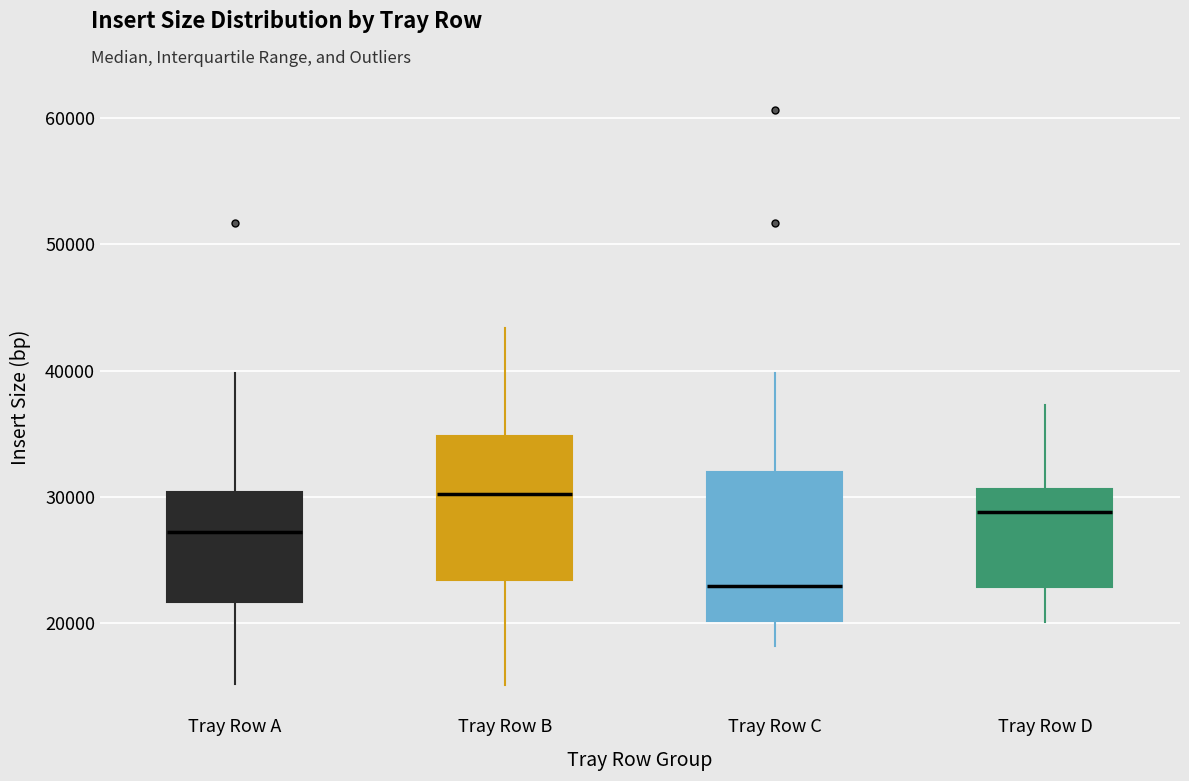

Reading left to right, transcribe this box plot: for each box, give where its median line is, the range the box spans, and where its two whiskers end, as read against the y-axis. The values are not printed on the chart, so give them approximately, as read against the axis.

Tray Row A: median 27000, box 22000 to 30000, whiskers 15000 to 40000
Tray Row B: median 30000, box 23000 to 35000, whiskers 15000 to 43000
Tray Row C: median 23000, box 20000 to 32000, whiskers 18000 to 40000
Tray Row D: median 29000, box 23000 to 31000, whiskers 20000 to 37000